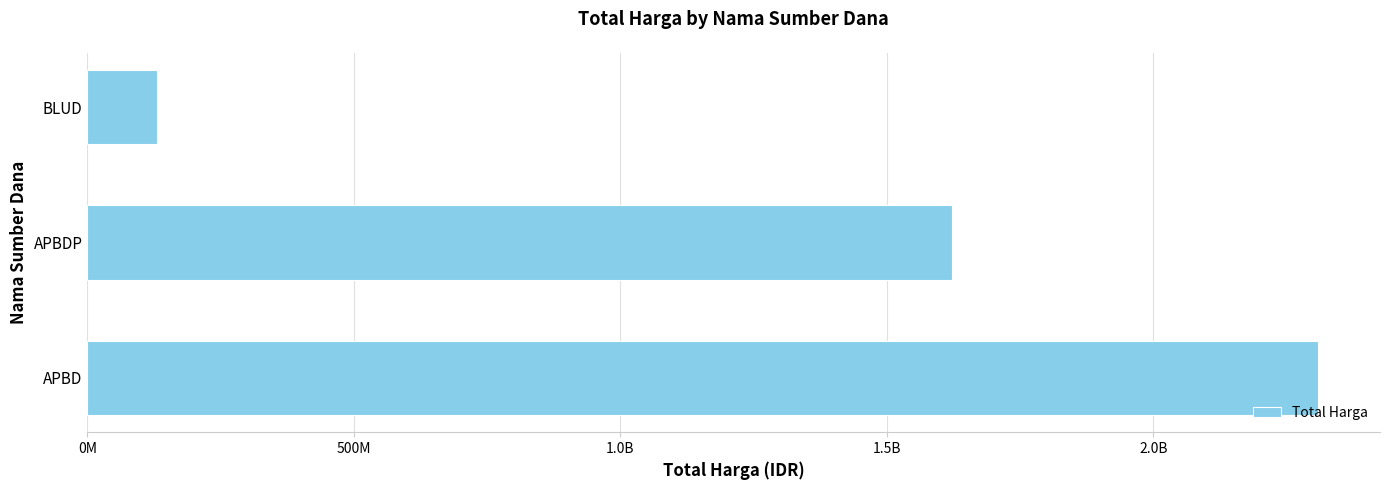

What is the difference between the maximum and minimum values?

2179873245